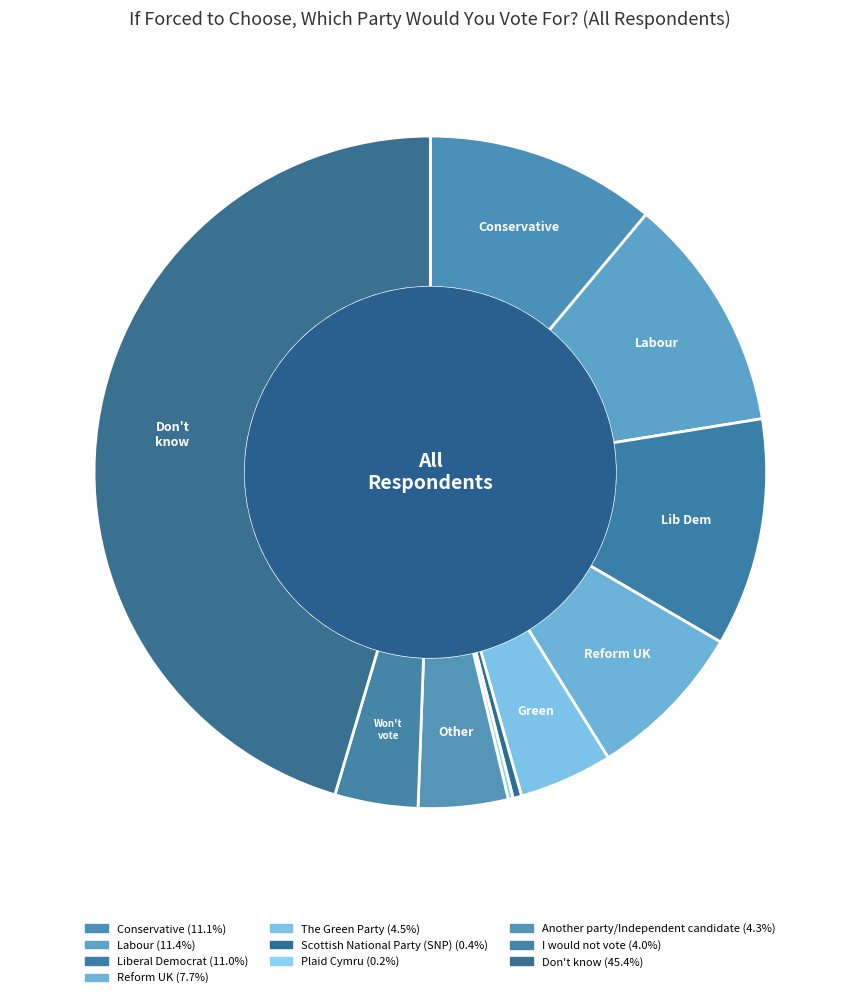

What portion of the pie excludes Conservative?

88.9%